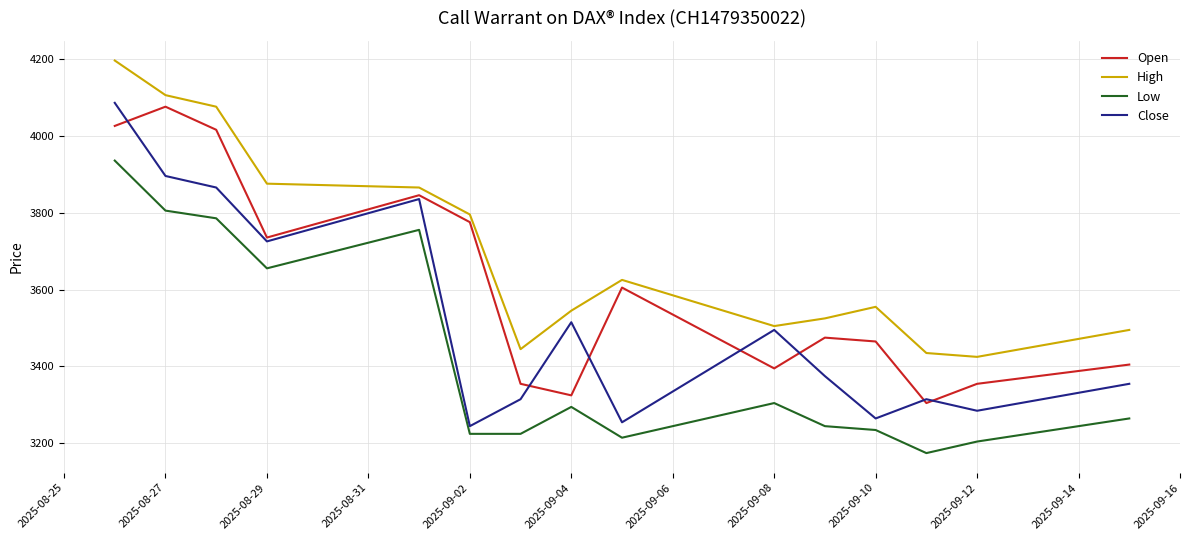

Reading left to right, list all the values displayed in this chart.

Open: 4025	4075	4015	3735	3845	3775	3355	3325	3605	3395	3475	3465	3305	3355	3405
High: 4195	4105	4075	3875	3865	3795	3445	3545	3625	3505	3525	3555	3435	3425	3495
Low: 3935	3805	3785	3655	3755	3225	3225	3295	3215	3305	3245	3235	3175	3205	3265
Close: 4085	3895	3865	3725	3835	3245	3315	3515	3255	3495	3375	3265	3315	3285	3355